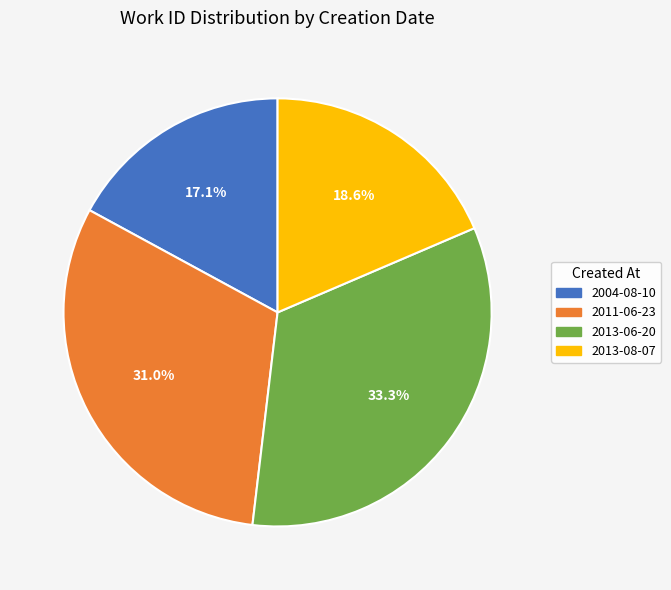

To the nearest percent, what is the difference between the 2013-08-07 and 2011-06-23 slice percentages?

12%